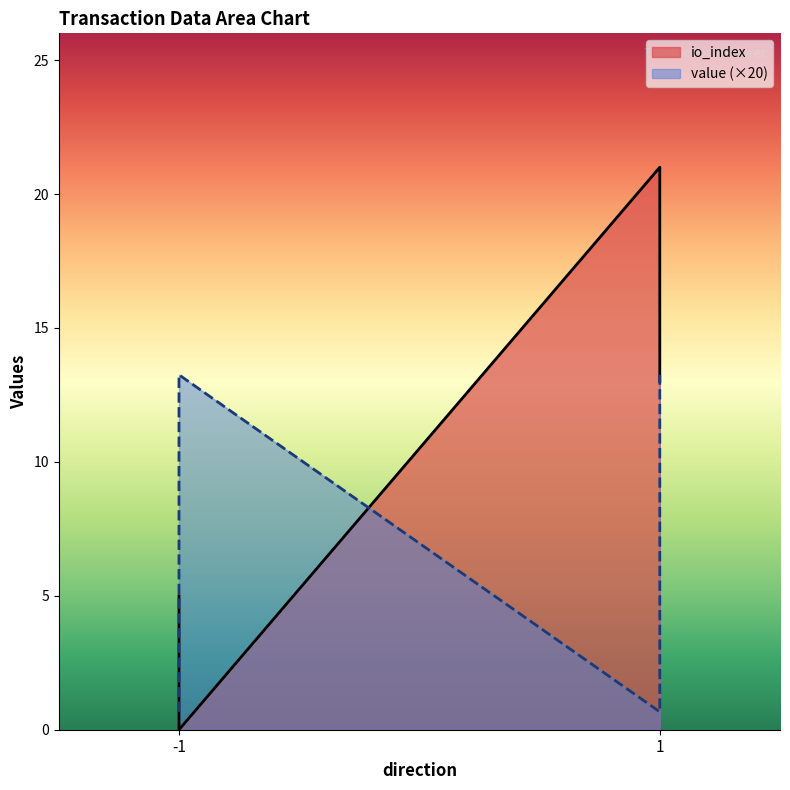

True or false: value has more than 0 points higher than both neighbors.

True